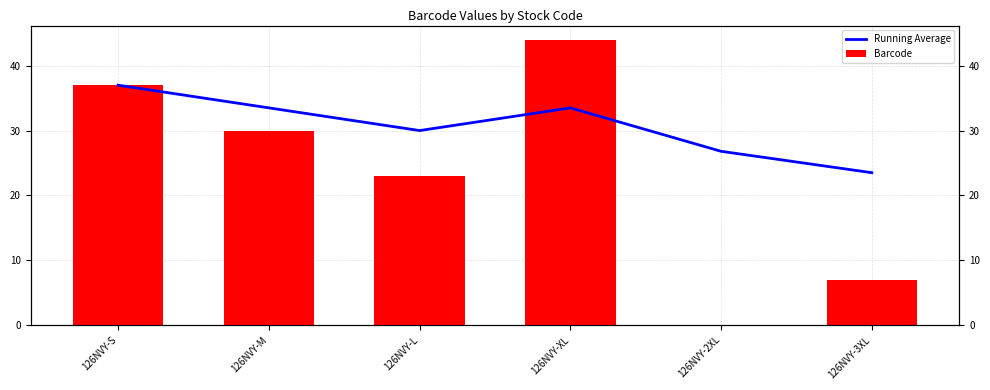

Reading left to right, transcribe all the data shown in this chart.

Running Average: 37.0	33.5	30.0	33.5	26.8	23.5
Barcode: 37.0	30.0	23.0	44.0	0.0	7.0